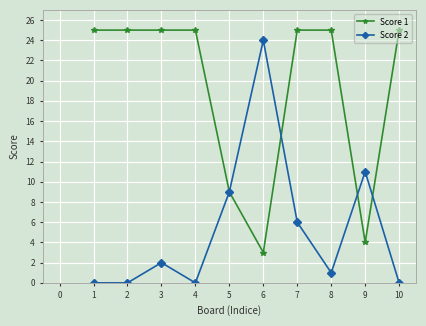

Reading left to right, what are all the values shown in this chart?

Score 1: 25	25	25	25	9	3	25	25	4	25
Score 2: 0	0	2	0	9	24	6	1	11	0